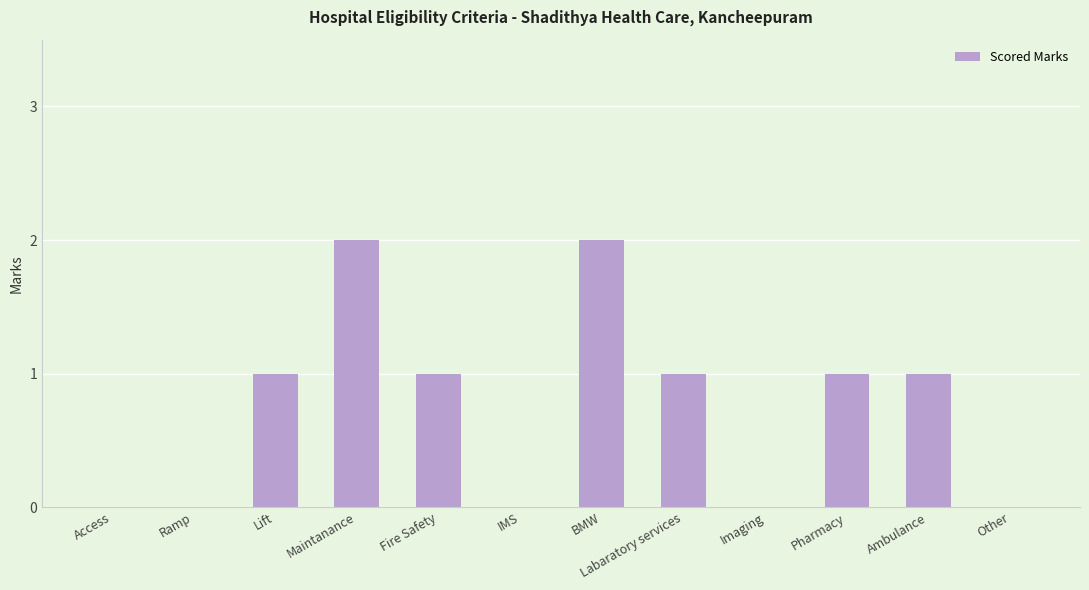

The value at Maintanance is 2. True or false?

True